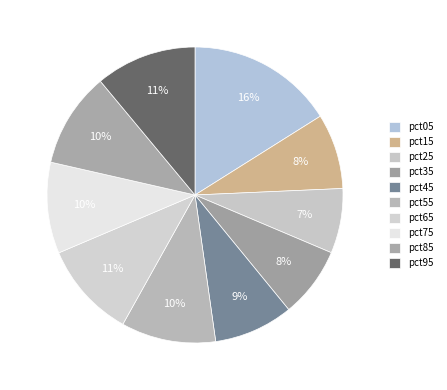

What portion of the pie excludes pct45?

91.3%